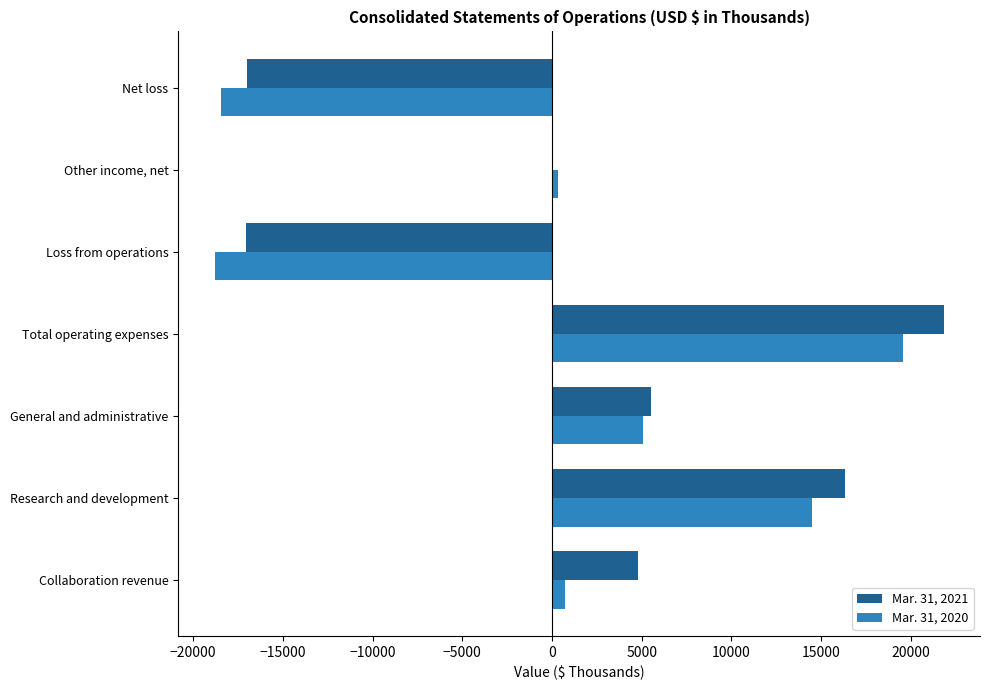

Which series has the largest total across all categories?

Mar. 31, 2021